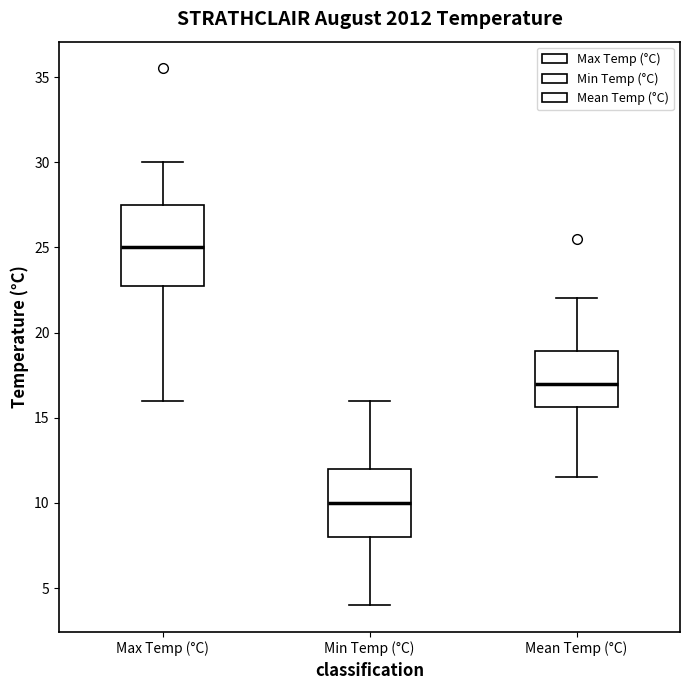

Reading left to right, transcribe this box plot: for each box, give where its median line is, the range the box spans, and where its two whiskers end, as read against the y-axis. The values are not printed on the chart, so give them approximately, as read against the axis.

Max Temp (°C): median 25.0, box 23.0 to 27.5, whiskers 16.0 to 30.0
Min Temp (°C): median 10.0, box 8.0 to 12.0, whiskers 4.0 to 16.0
Mean Temp (°C): median 17.0, box 15.5 to 19.0, whiskers 11.5 to 22.0